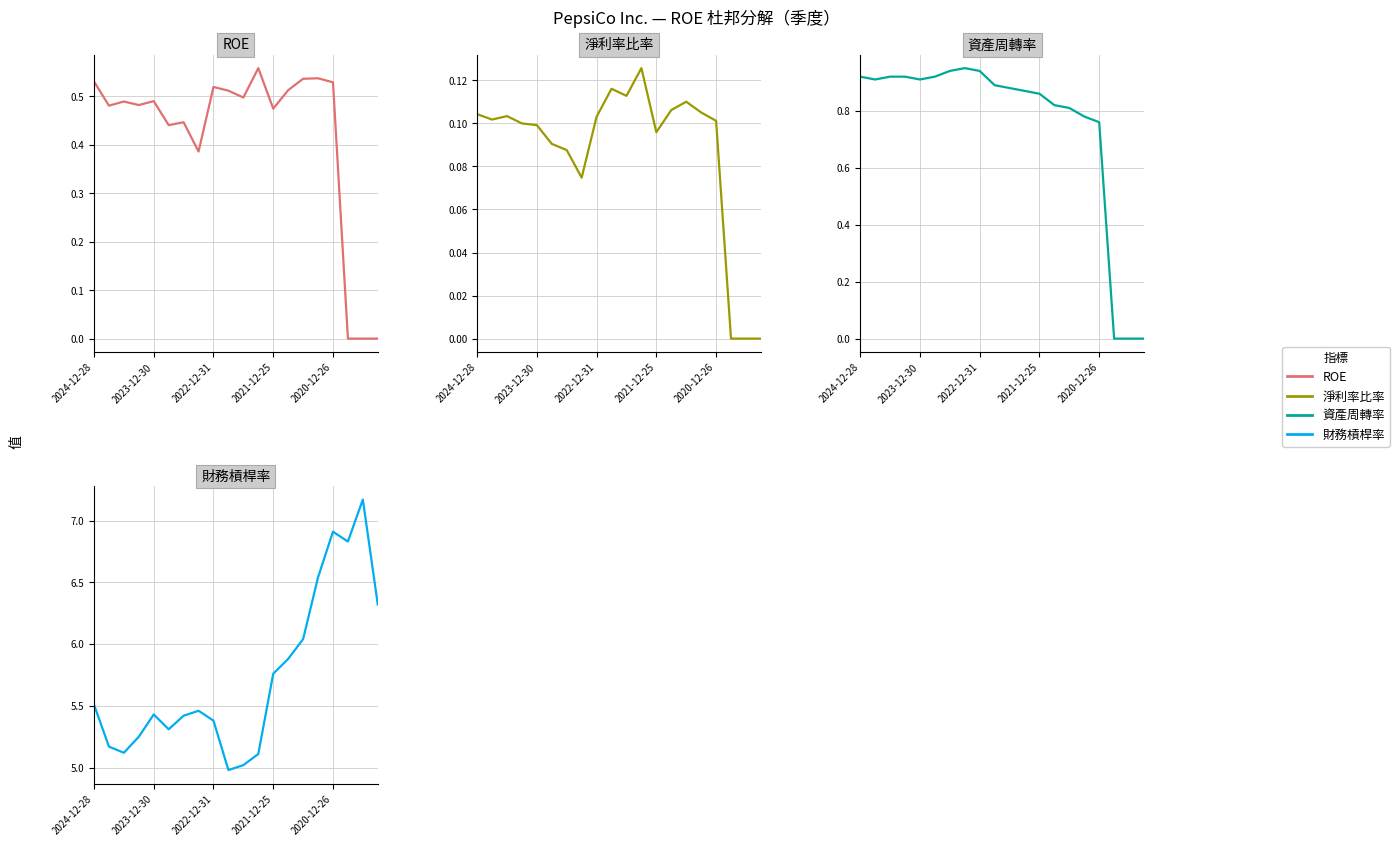

How many values in 淨利率比率 are above zero?

17